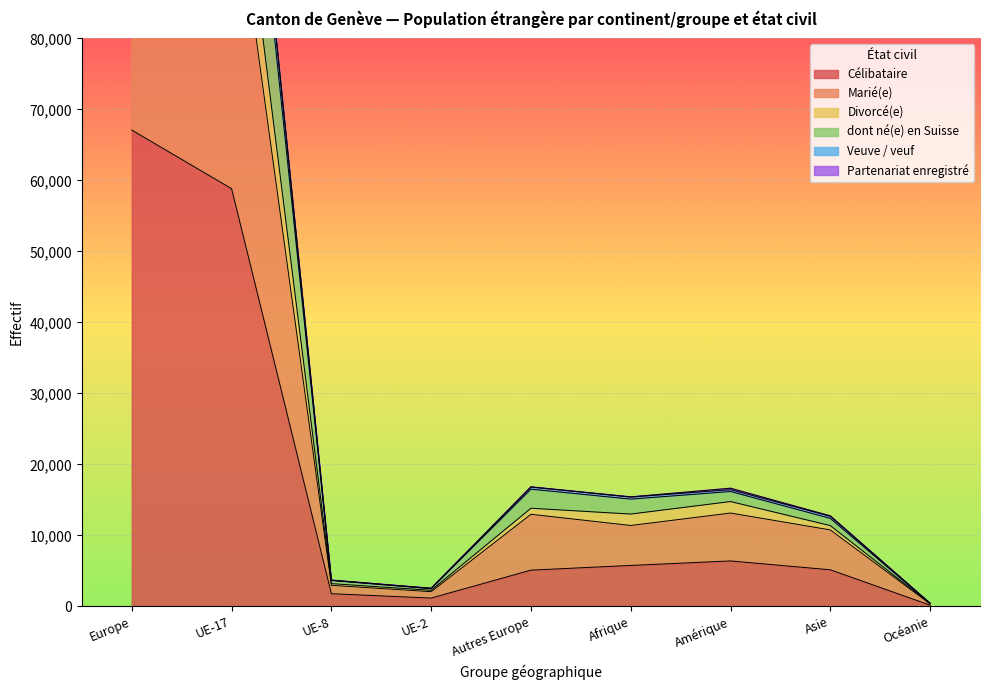

What is the label of the 8th point from the left?

Asie